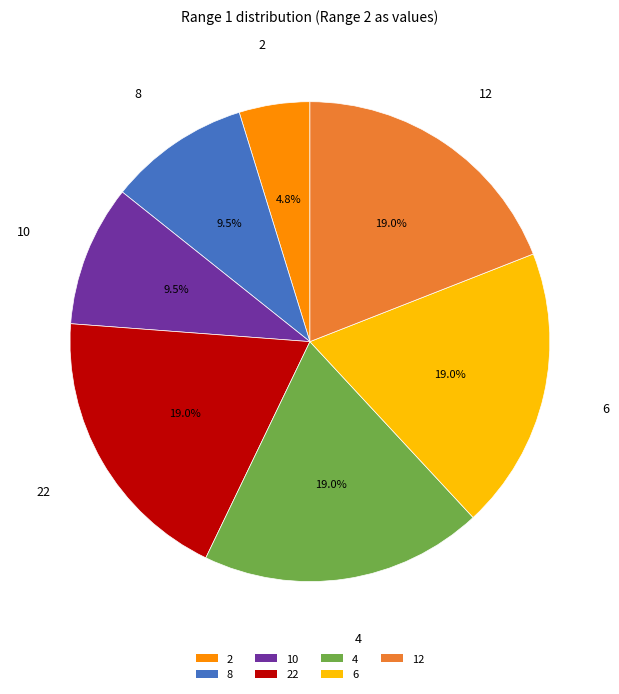

Do 12 and 10 together represent more than half of the pie?

No